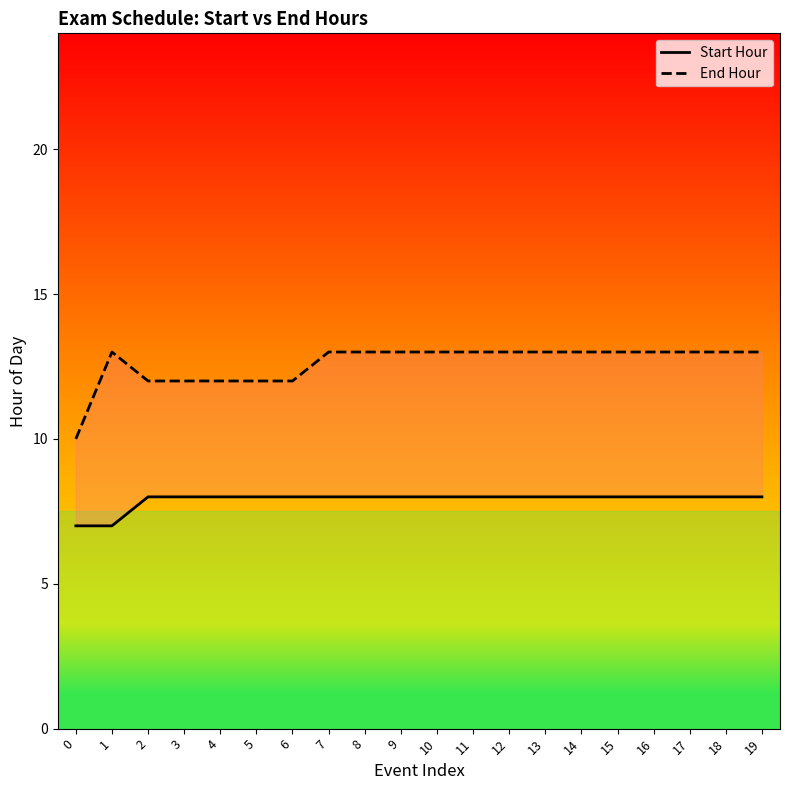

Read the End Hour value at 5.

12